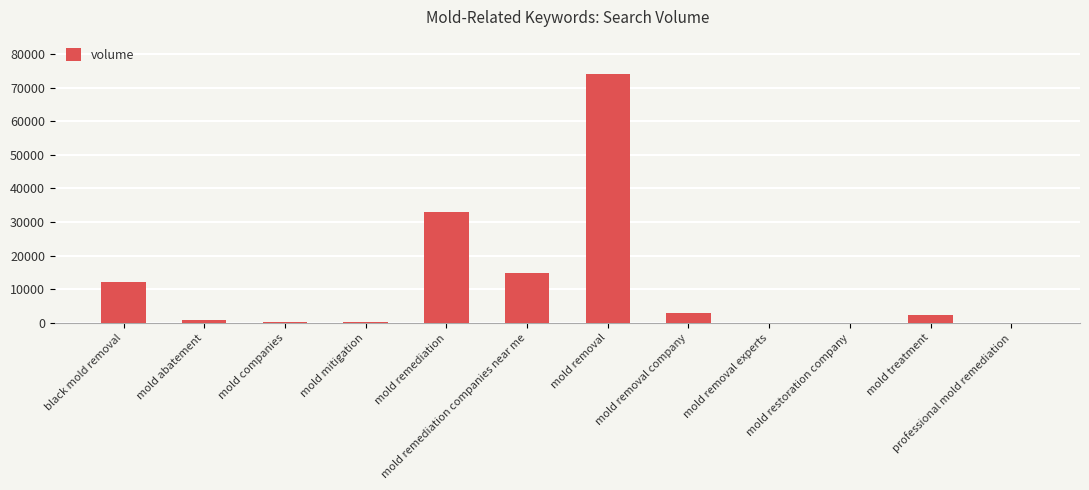

At which category does the chart reach its peak across all series?

mold removal